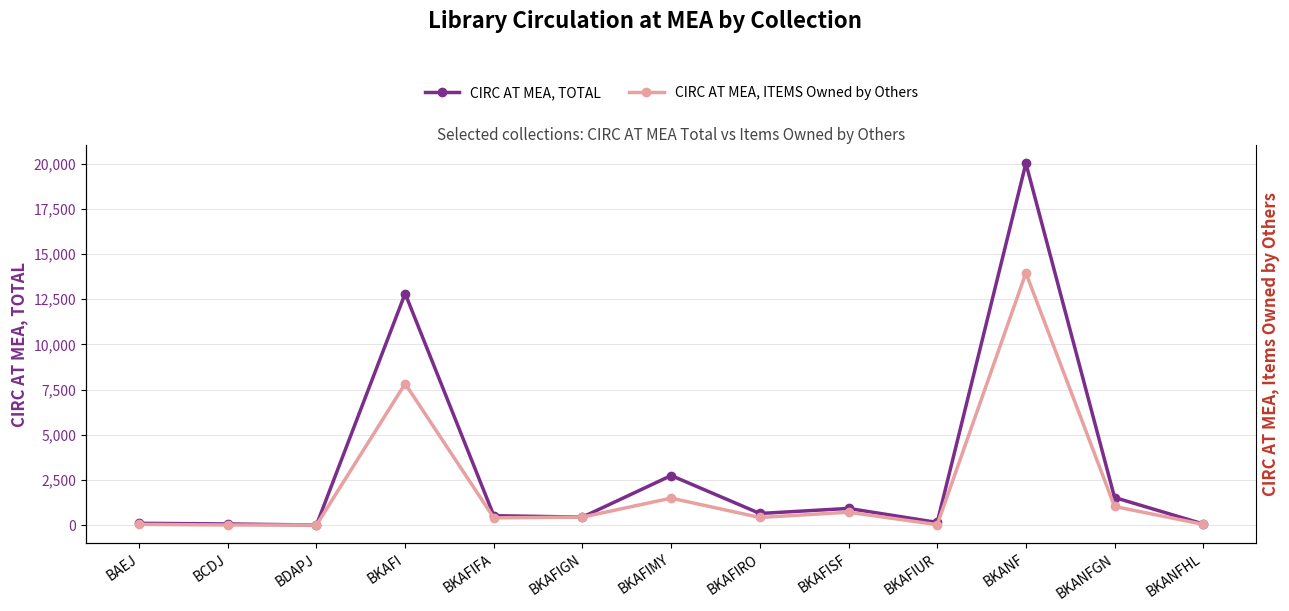

What is the maximum value for CIRC AT MEA, ITEMS Owned by Others?

13953